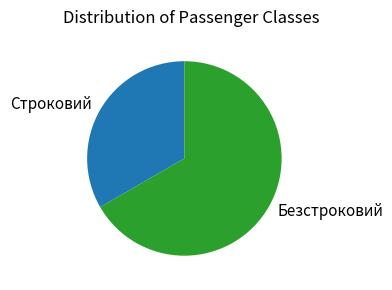

Rank the categories by value from highest to lowest.

Безстроковий, Строковий